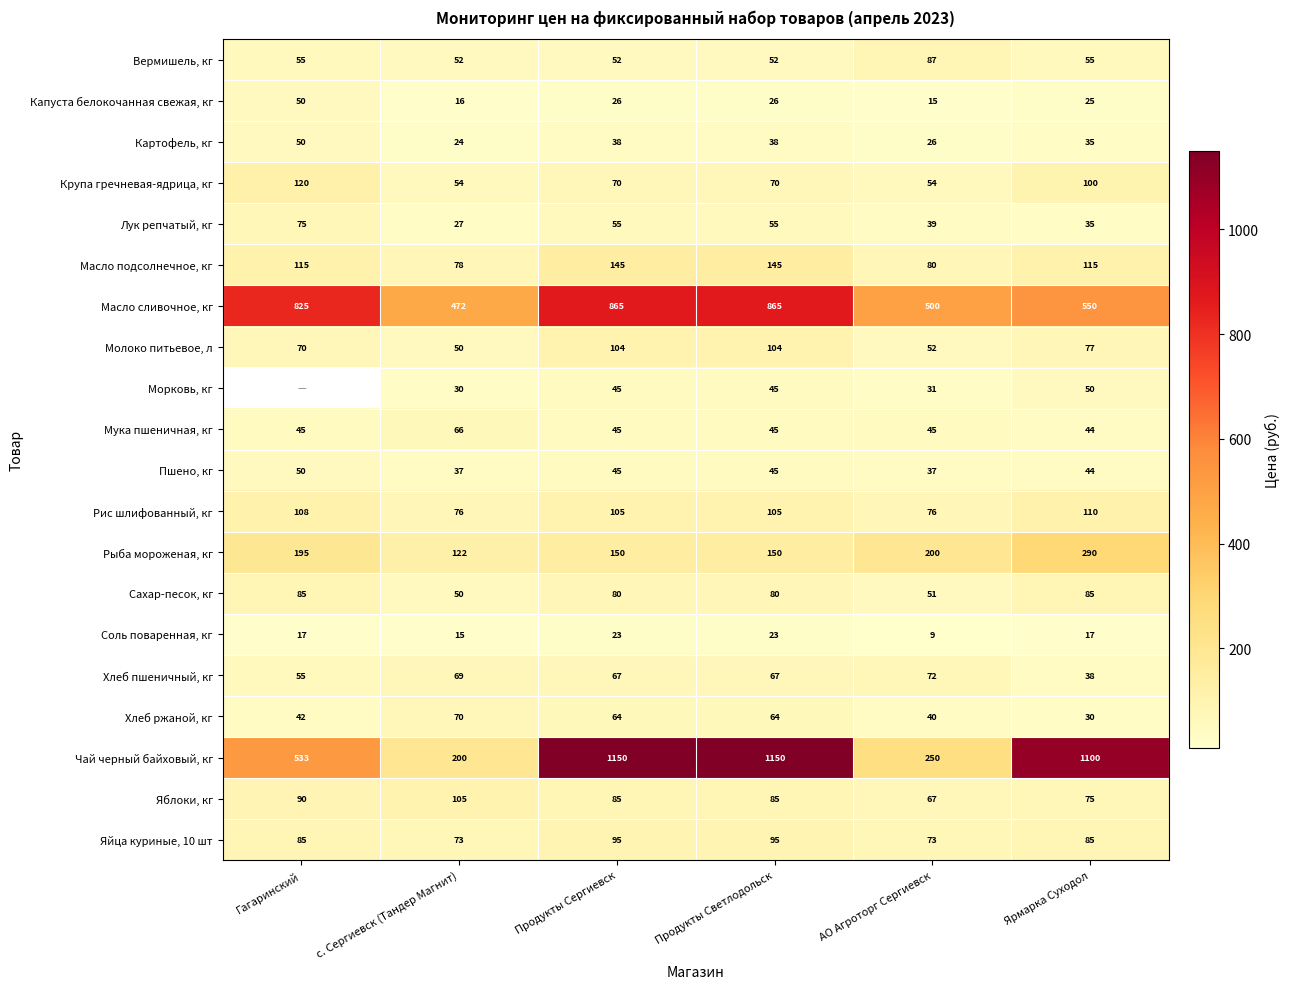

What is the minimum value for Яблоки, кг?

67.0